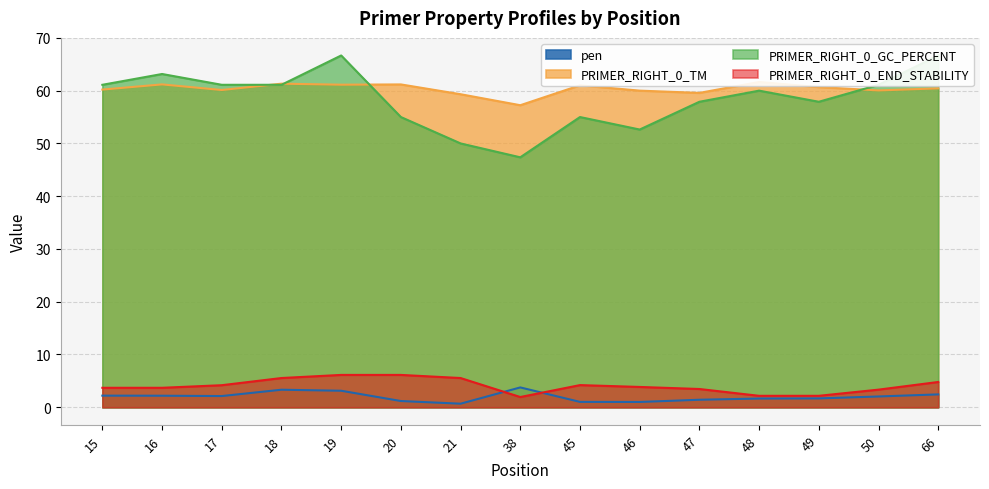

Rank the series at 15 from highest to lowest value.

PRIMER_RIGHT_0_GC_PERCENT, PRIMER_RIGHT_0_TM, PRIMER_RIGHT_0_END_STABILITY, pen